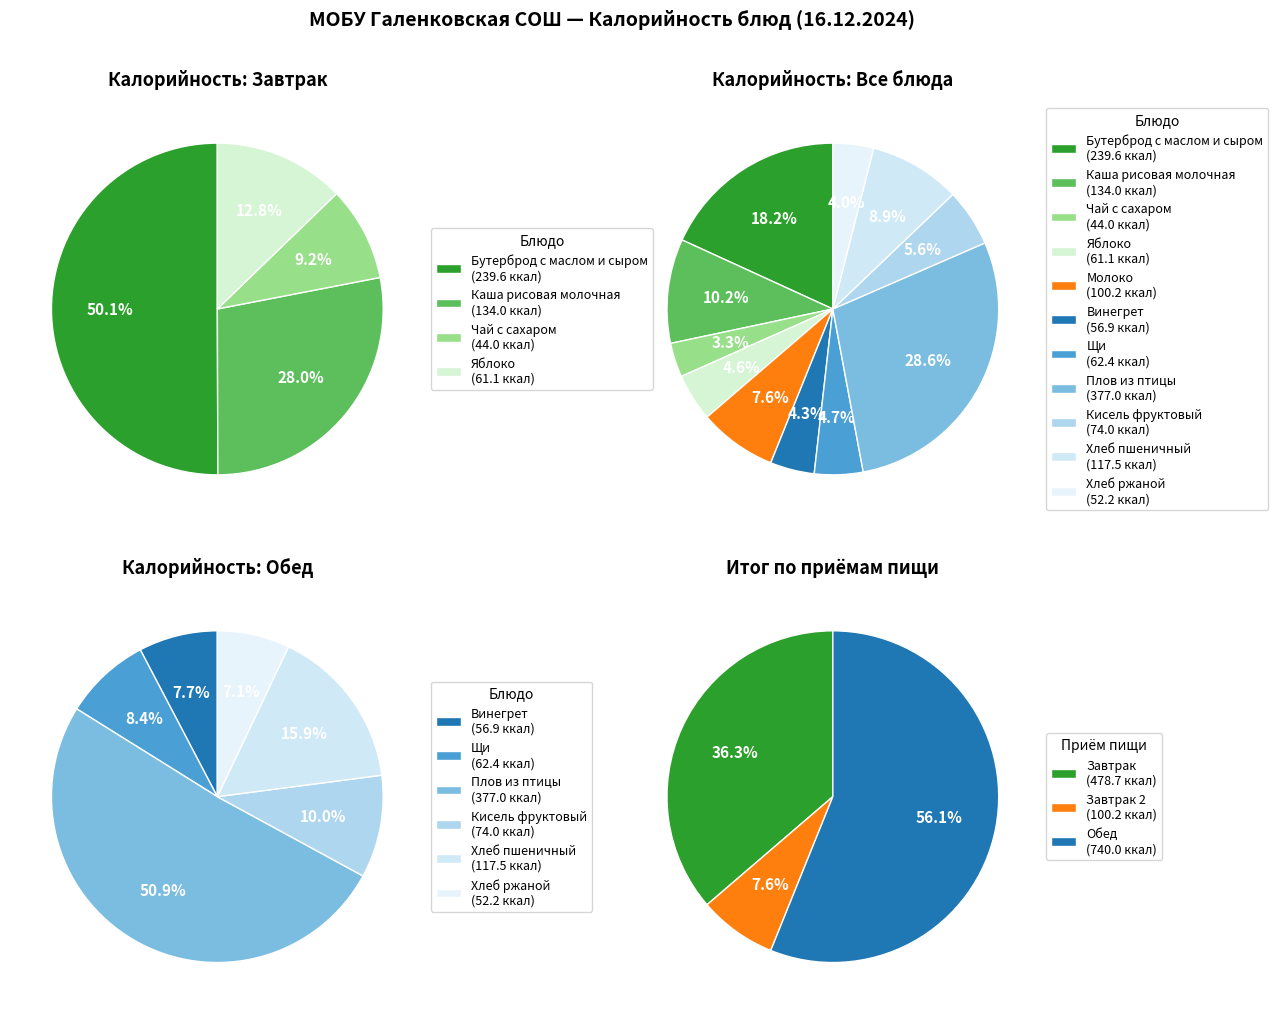

Which category has the smallest portion of the pie?

Чай с сахаром